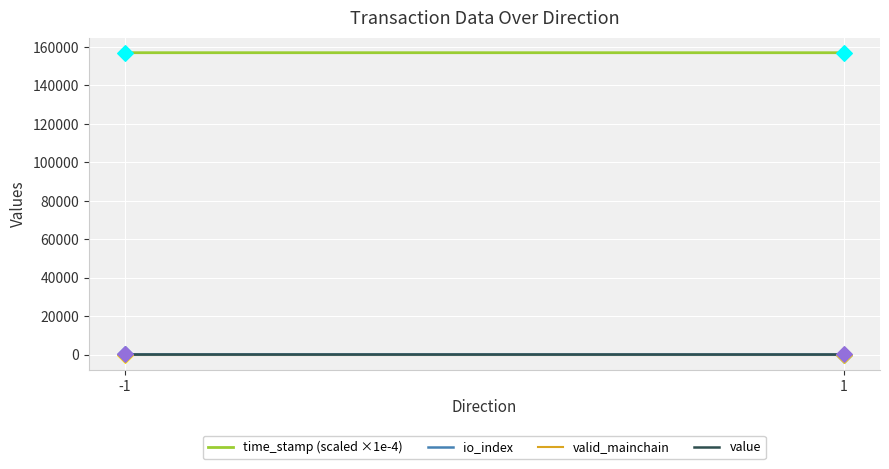

Is the value of io_index at 1 greater than the value of time_stamp (scaled ×1e-4) at 1?

No